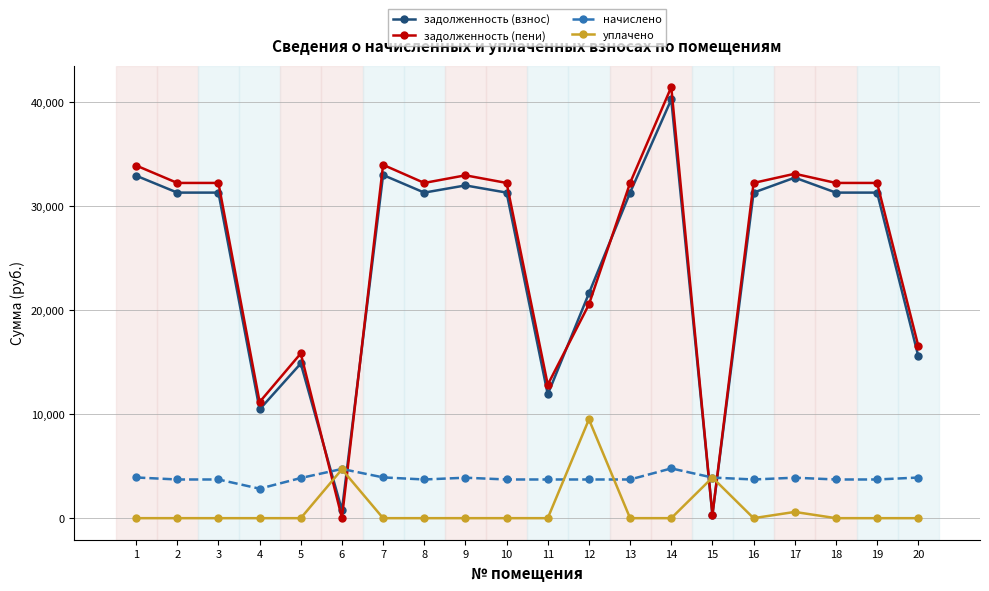

Is the value of начислено at 17 greater than the value of задолженность (взнос) at 11?

No